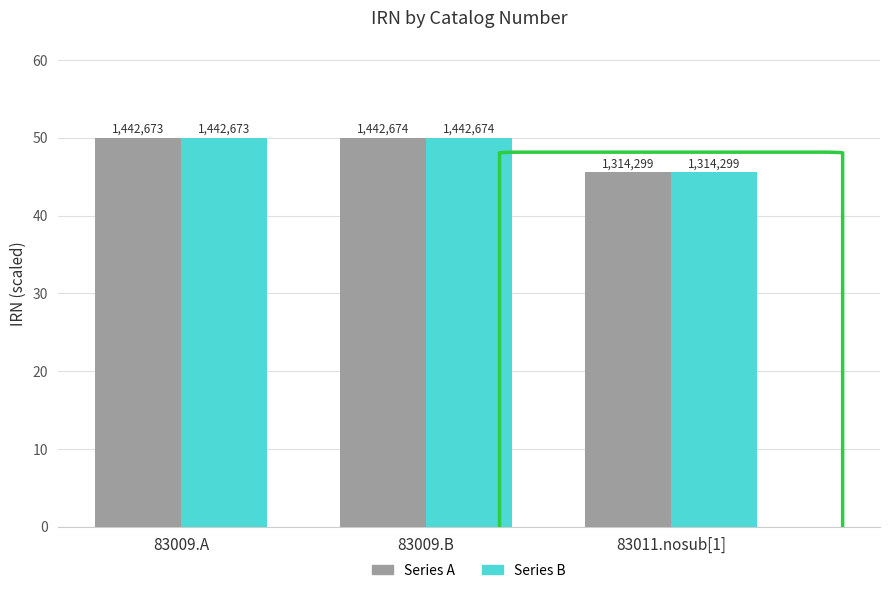

What is the minimum value shown in the chart?

45.6